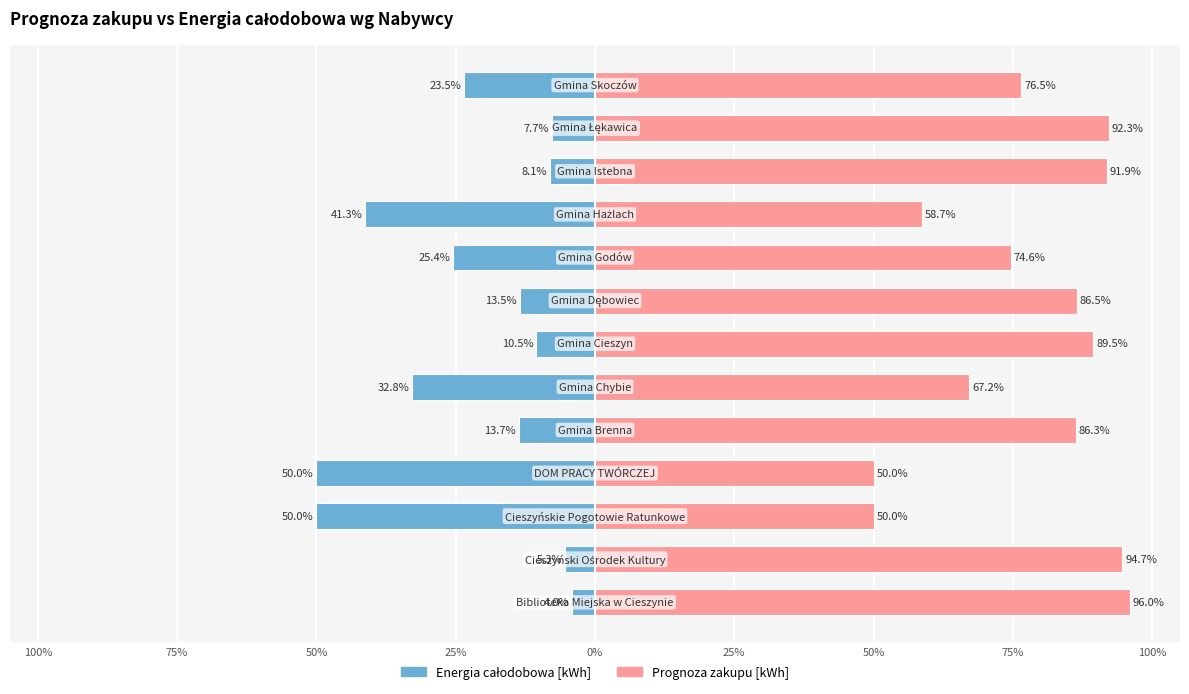

How many bars are there in each group?

2